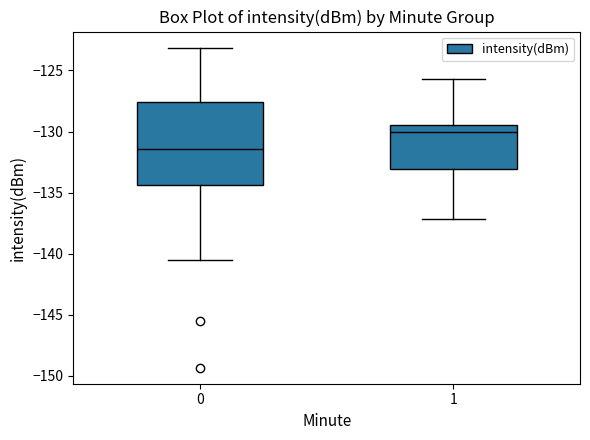

Which box's median line is the lowest?

0